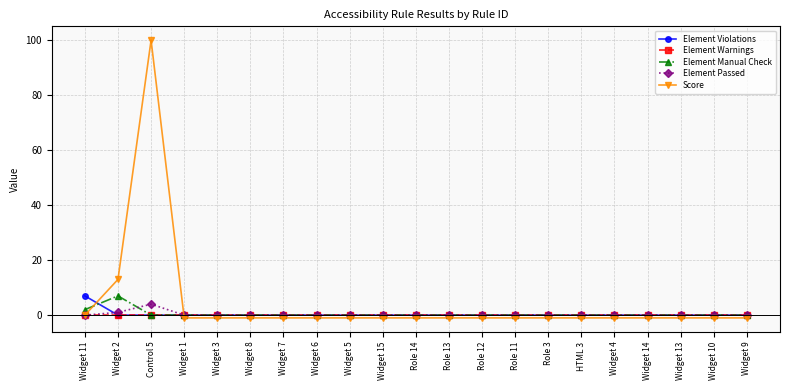

What is the greatest value displayed?

100